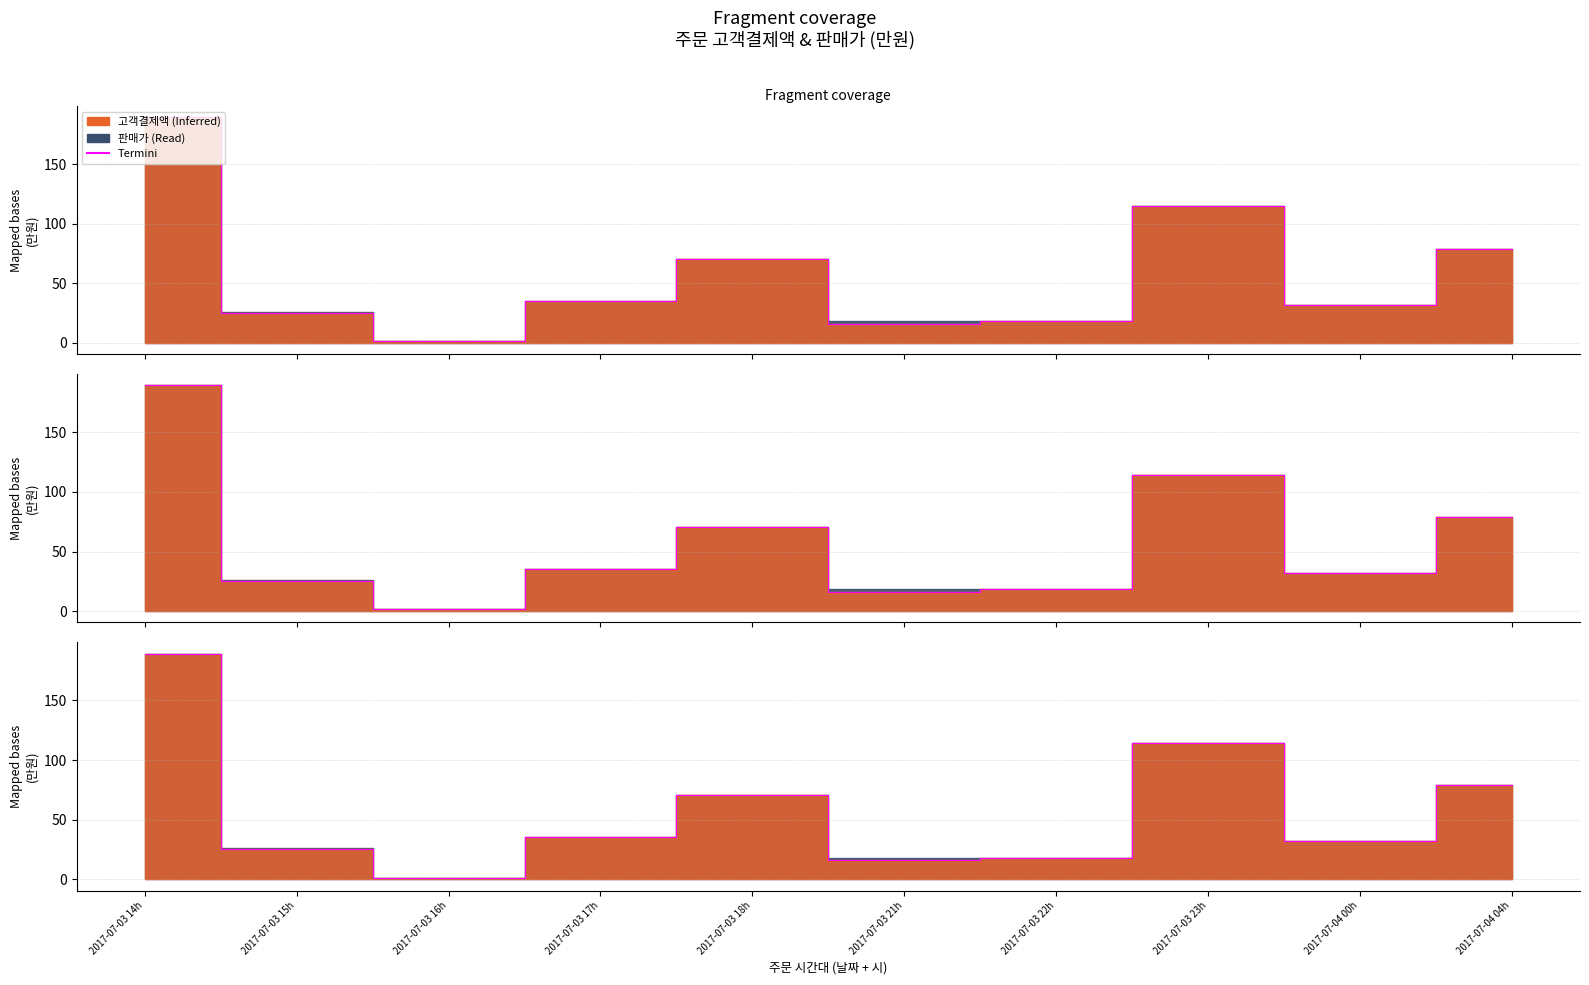

What is the difference between the values at 2017-07-03 22h and 2017-07-03 17h?

17.1